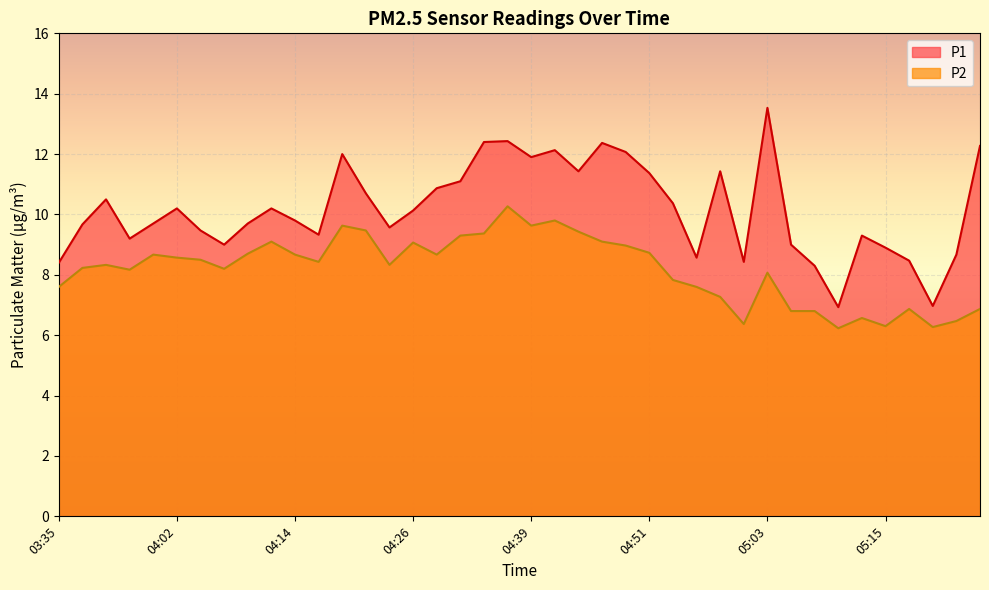

How many series are shown in this chart?

2